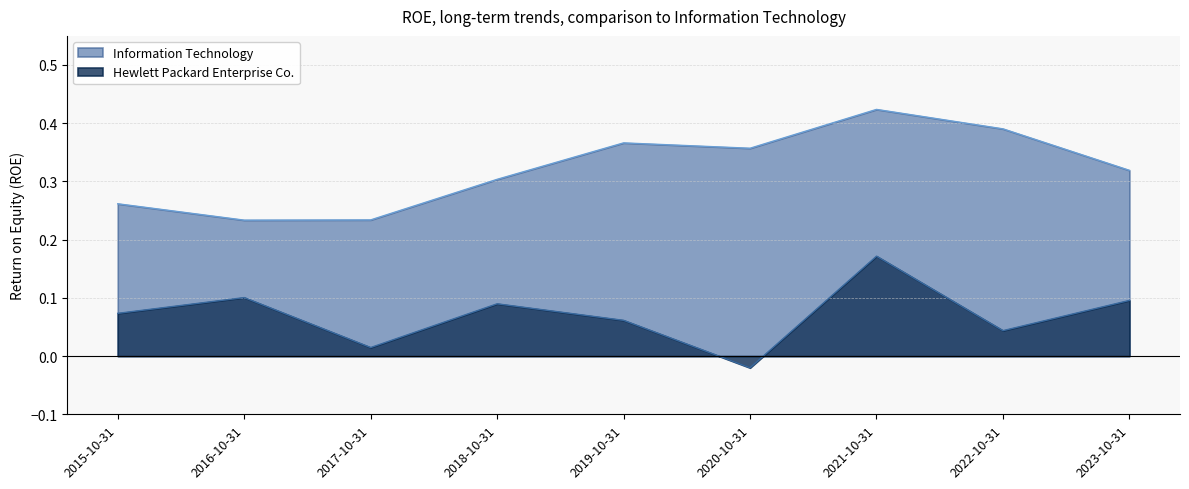

The Information Technology series shows 0.1 at 2017-10-31. True or false?

False